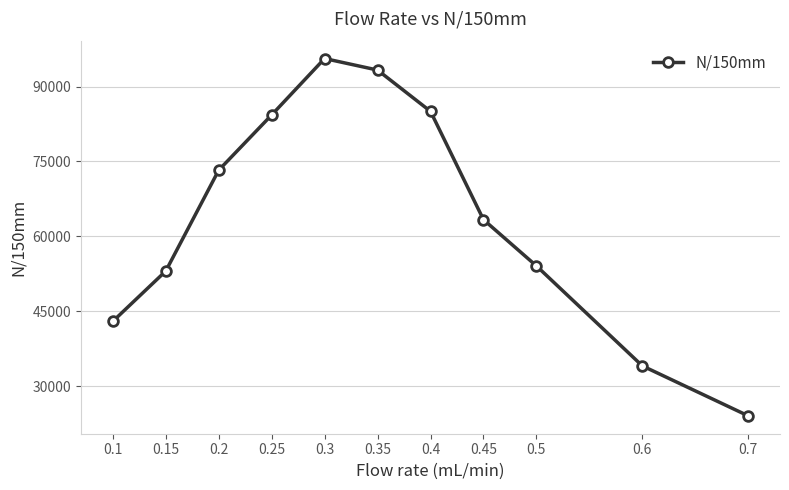

What is the maximum value shown in the chart?

95600